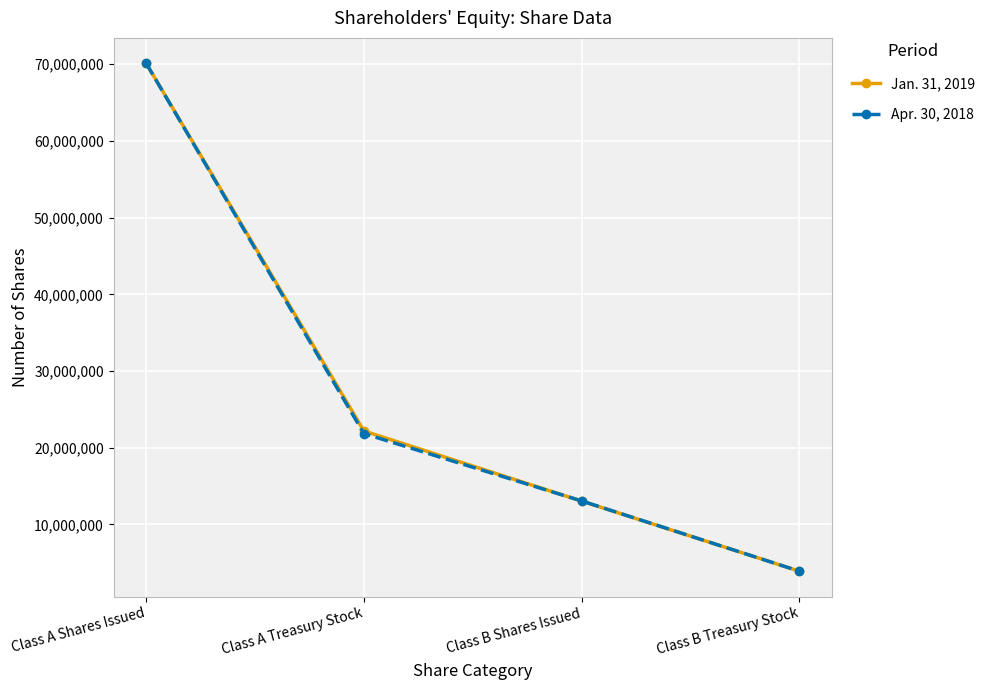

At which category does the chart reach its minimum across all series?

Class B Treasury Stock